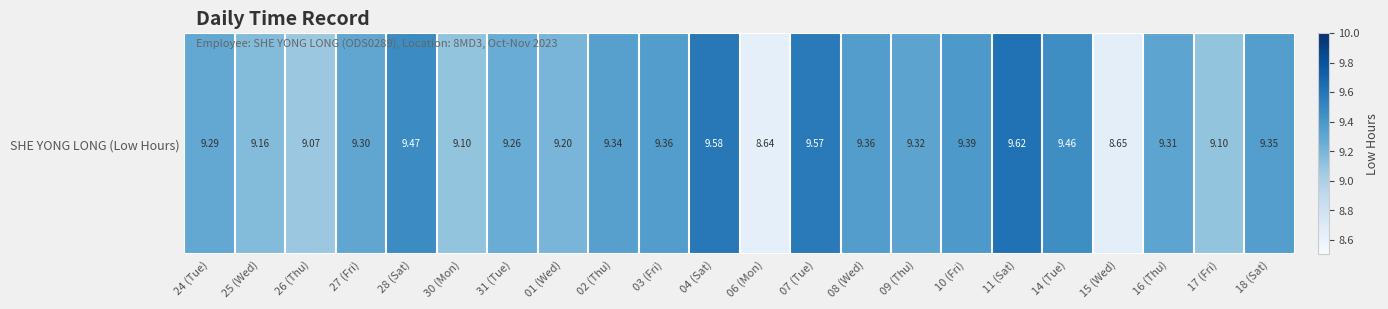

Between 10 (Fri) and 25 (Wed), which is larger?

10 (Fri)